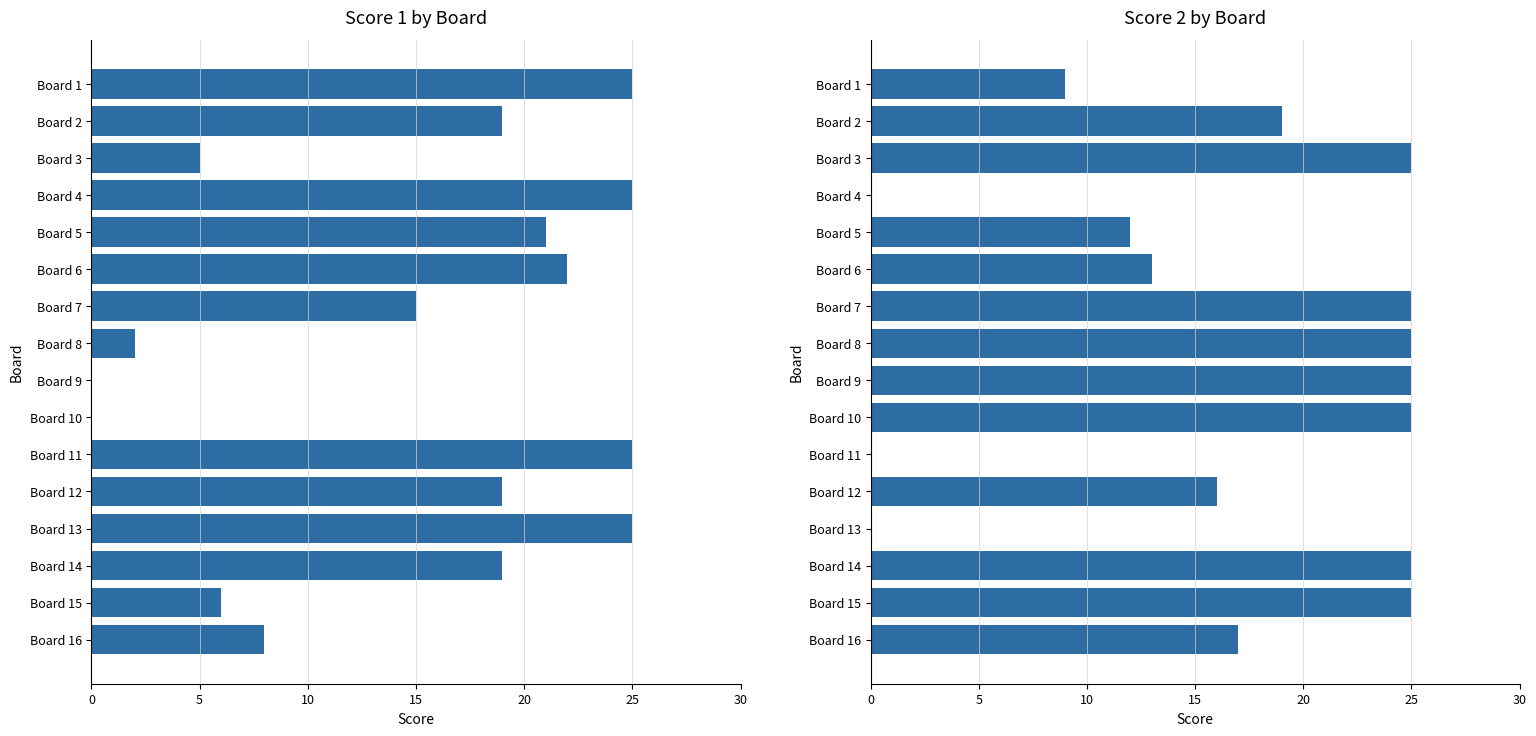

Rank the series by their average value, from highest to lowest.

Score 2, Score 1